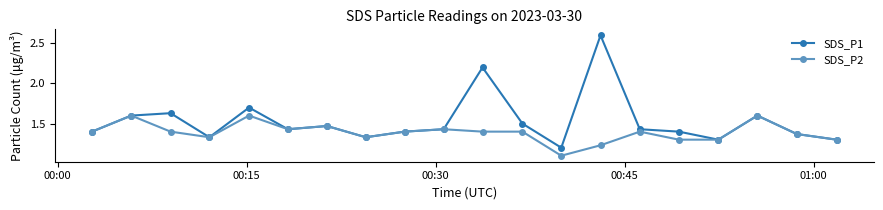

What is the highest value of the SDS_P1 series?

2.6